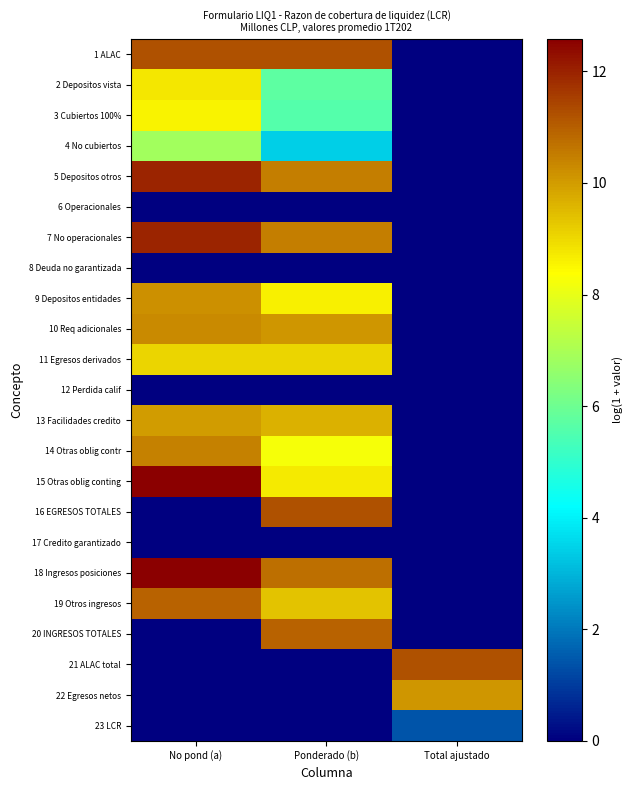

How many categories are shown in the chart?

3